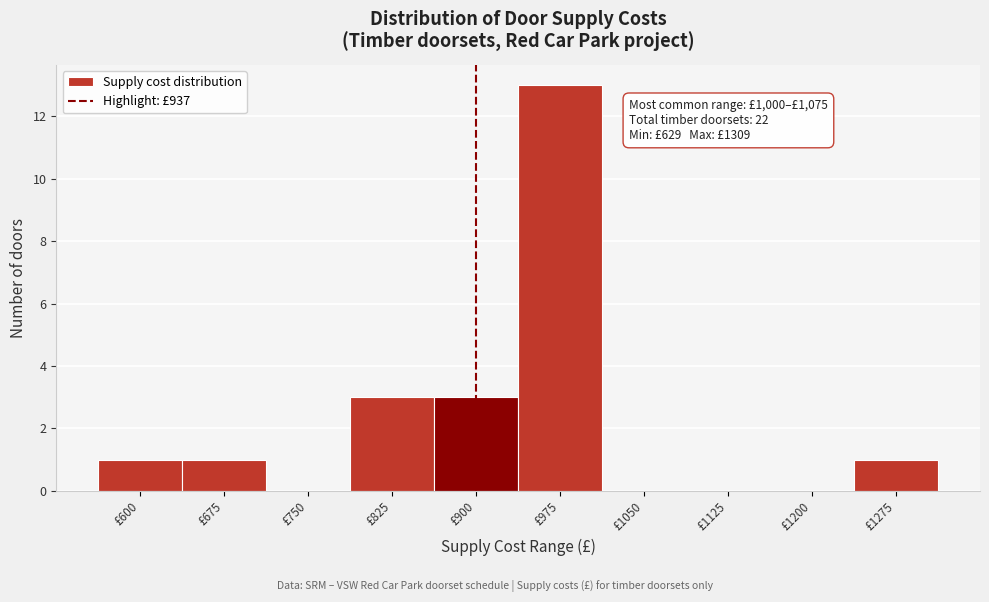

Reading left to right, list all the values displayed in this chart.

£600=1	£675=1	£750=0	£825=3	£900=3	£975=13	£1050=0	£1125=0	£1200=0	£1275=1